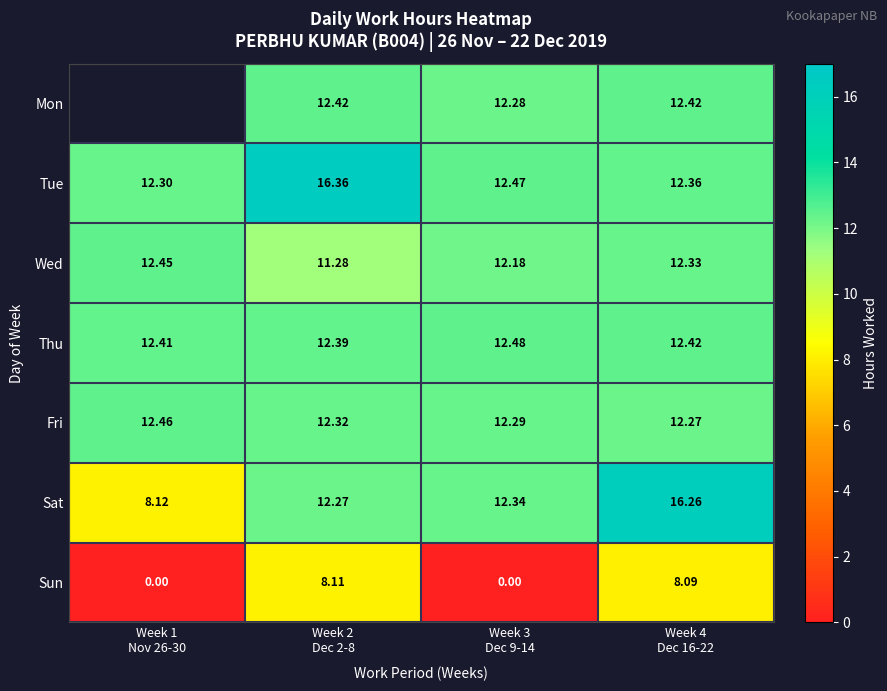

Which series has the largest total across all categories?

Tue